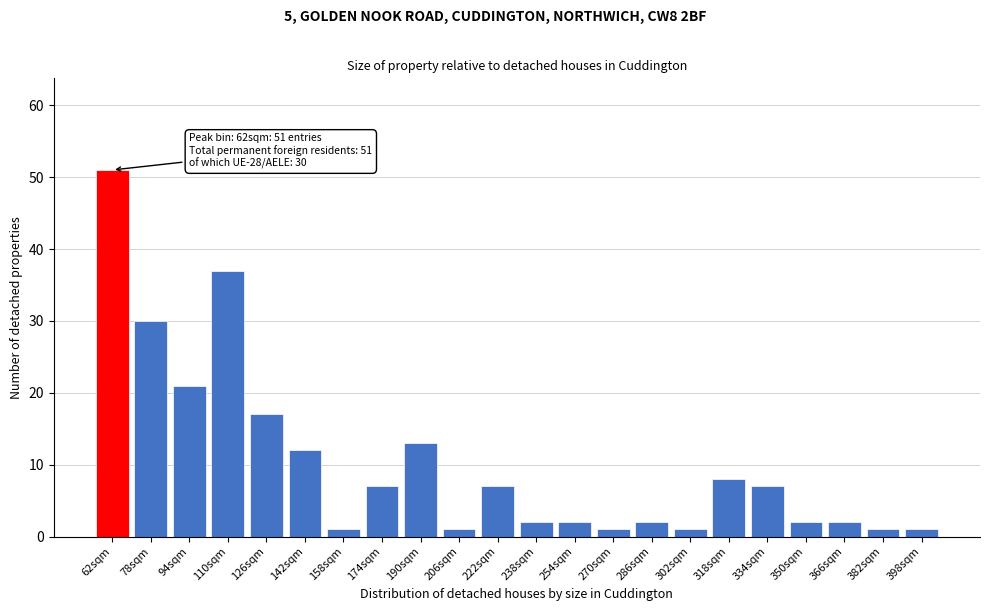

Reading right to left, list all the values displayed in this chart.

1	1	2	2	7	8	1	2	1	2	2	7	1	13	7	1	12	17	37	21	30	51